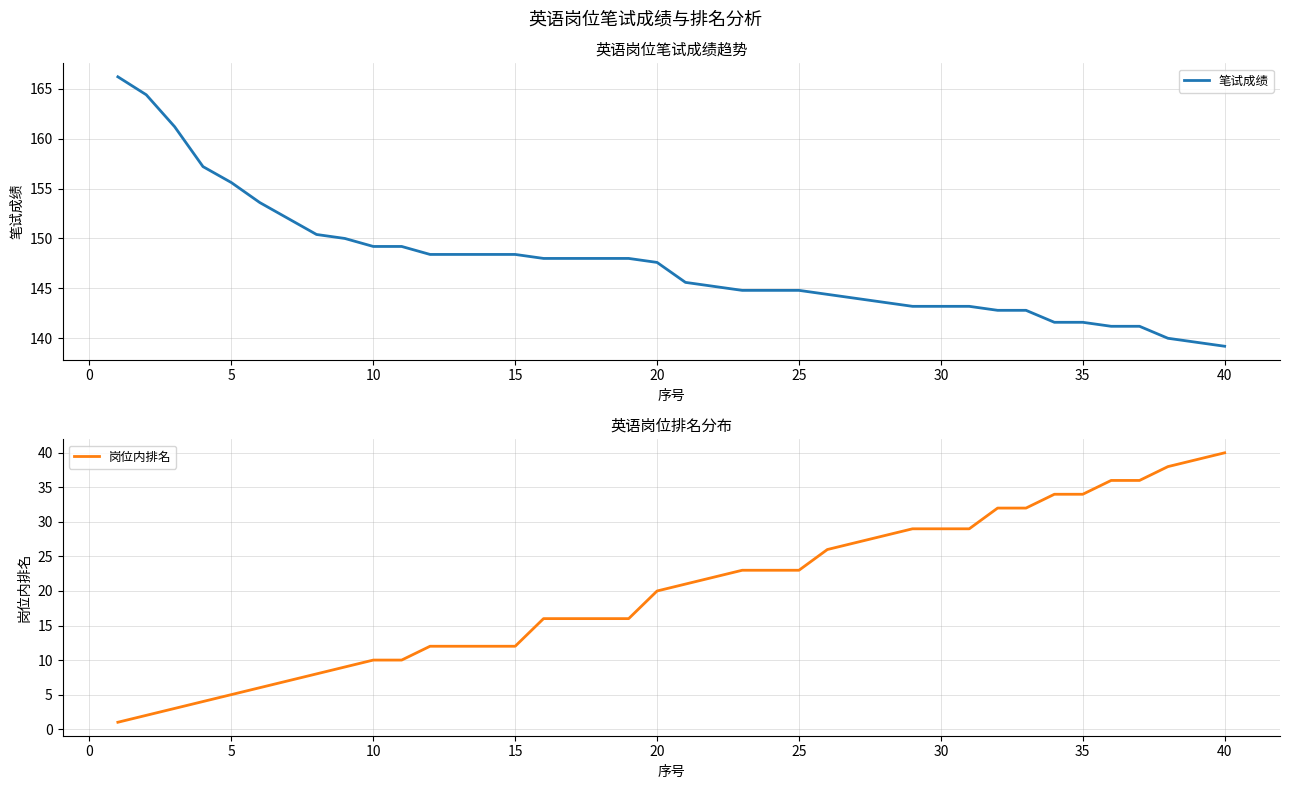

How many series are shown in this chart?

2